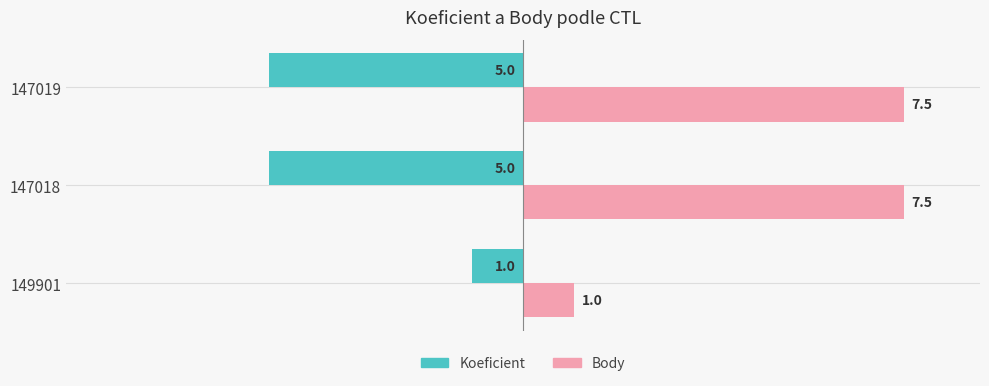

What is the minimum value for Koeficient?

-5.0